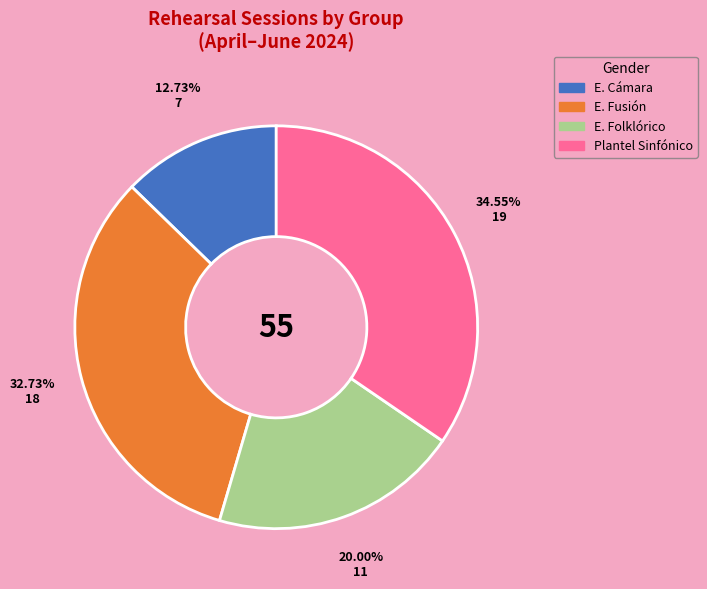

Between E. Fusión and E. Cámara, which is larger?

E. Fusión